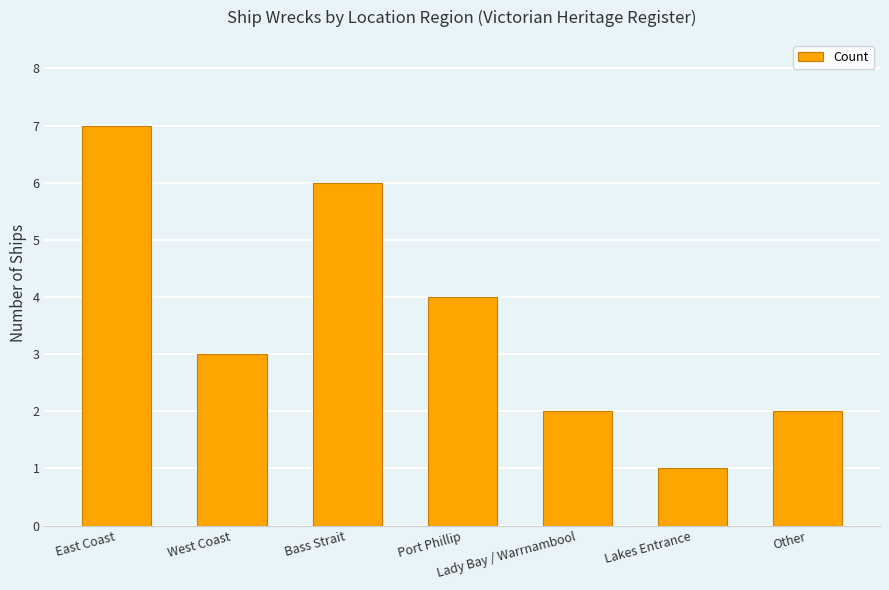

The chart shows a value of 4 at Port Phillip. True or false?

True